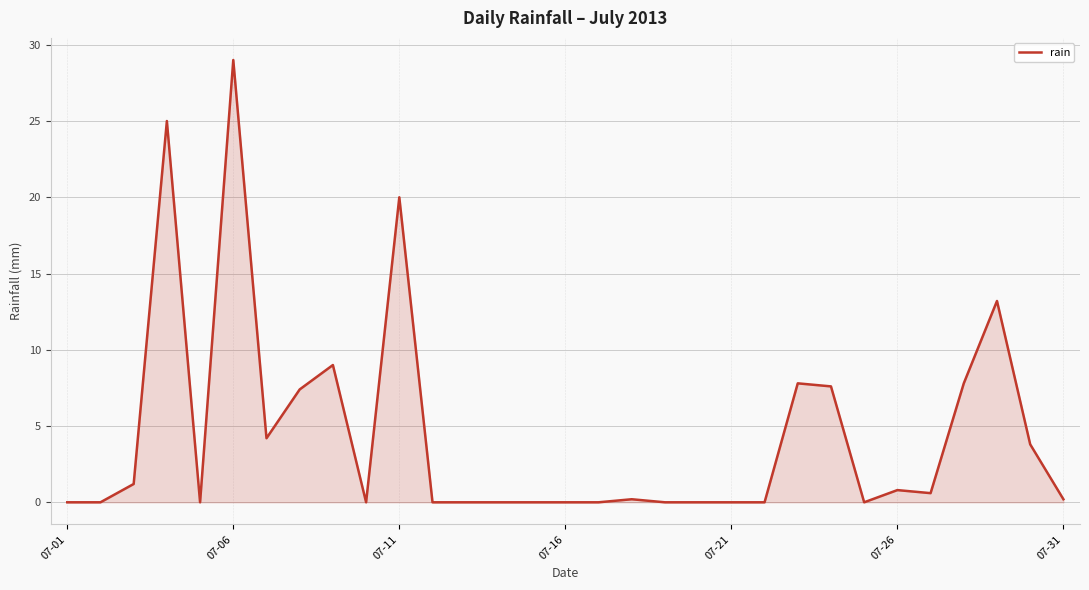

How many lines are shown in the chart?

1